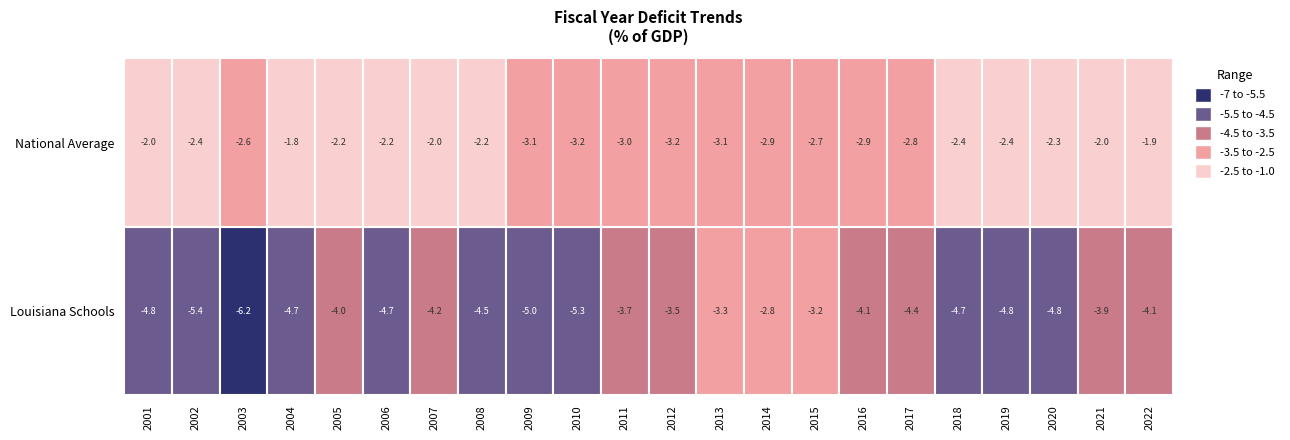

The Louisiana Schools series shows -4.2 at 2007. True or false?

True